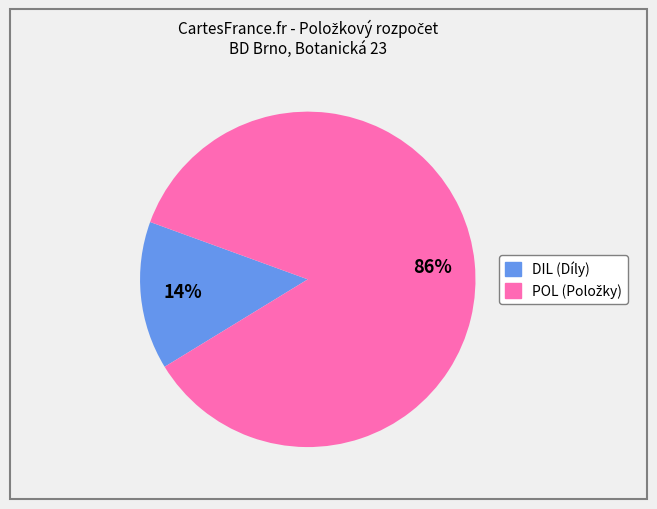

To the nearest percent, what is the average slice percentage?

50%